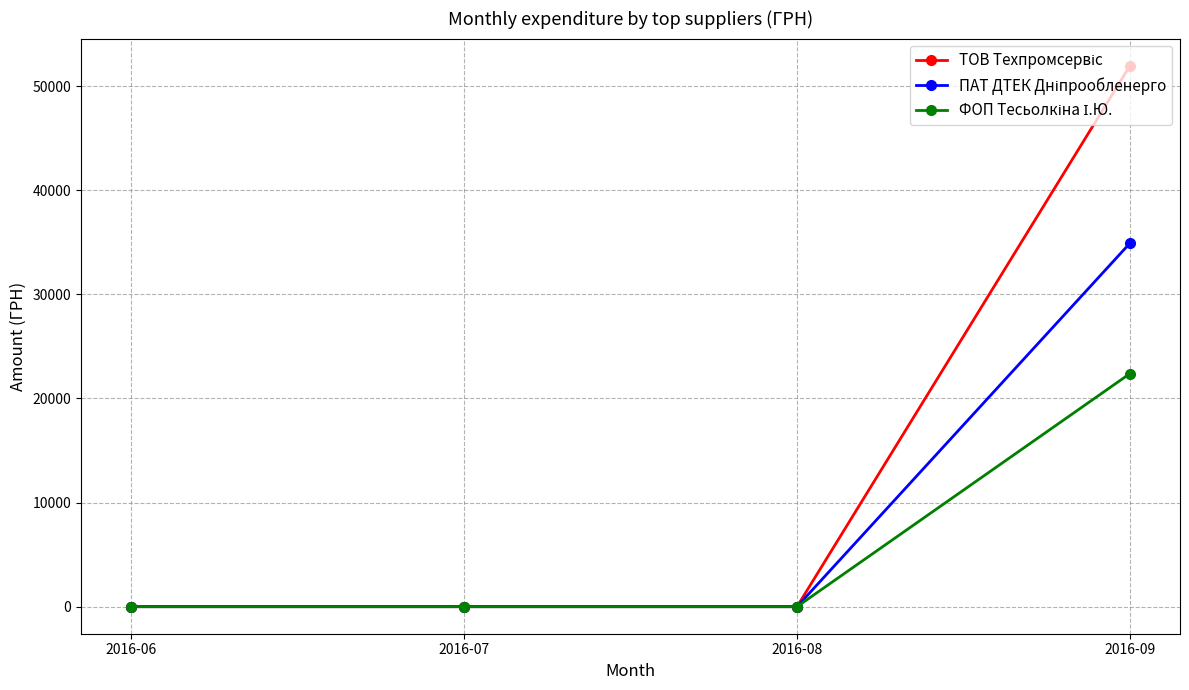

What is the greatest value displayed?

51980.0